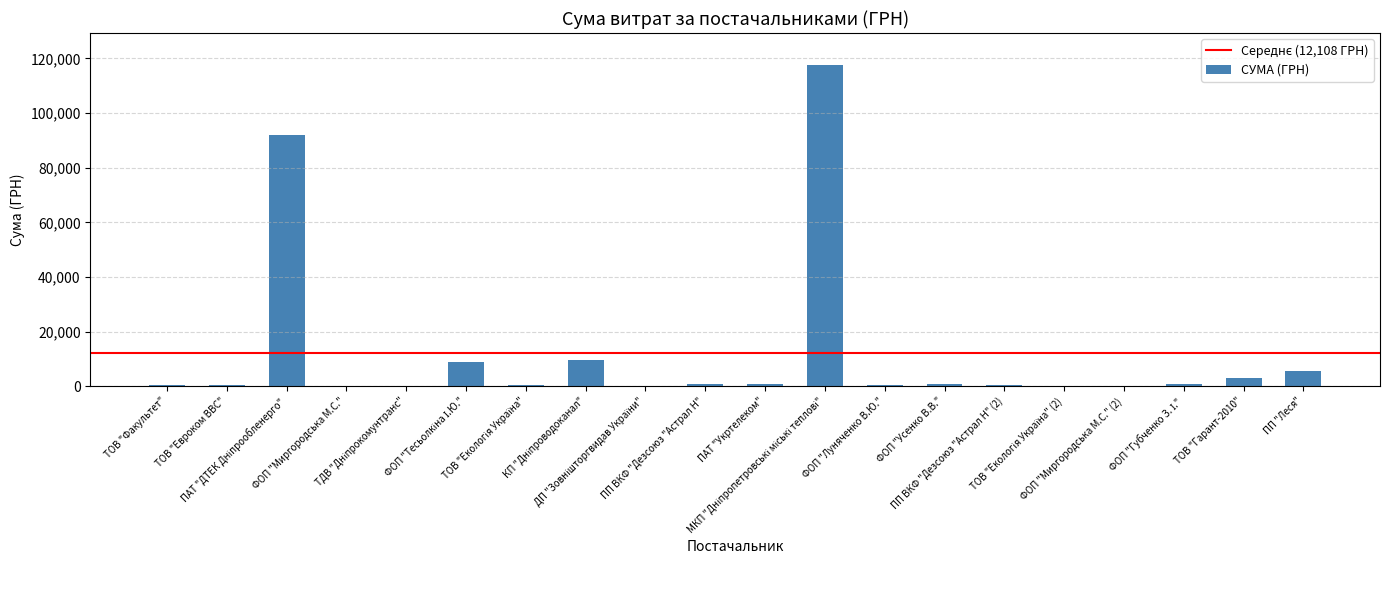

Reading right to left, transcribe all the data shown in this chart.

5709.6	3071.0	859.3	173.9	215.5	252.8	881.4	300.0	117568.8	644.8	805.0	11.2	9532.1	323.2	8661.0	199.0	97.8	91998.9	361.8	496.0